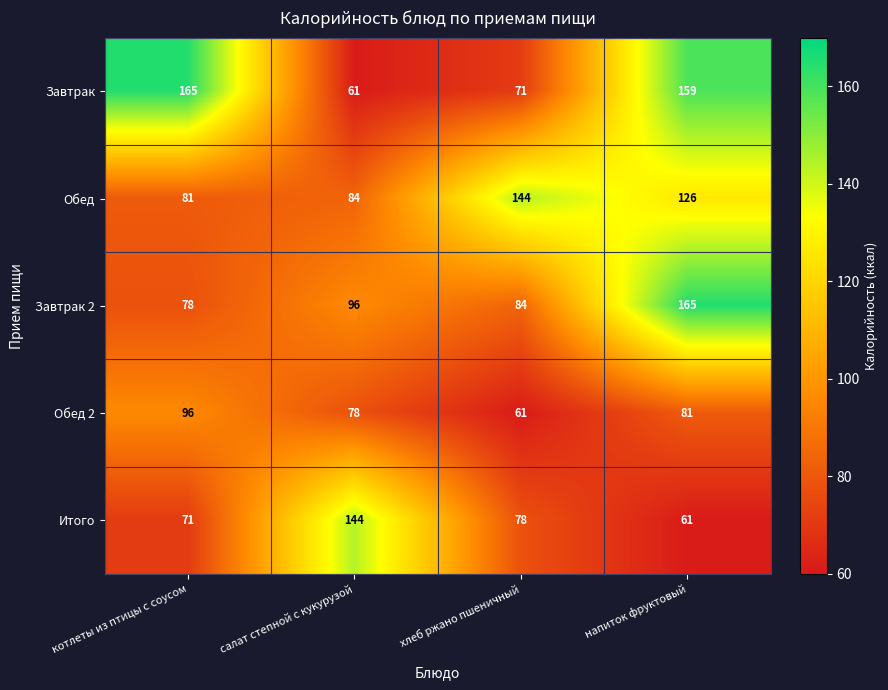

What is the minimum value shown in the chart?

61